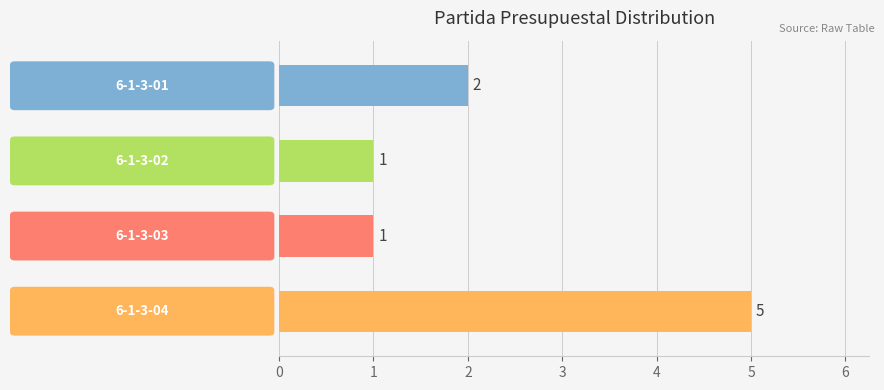

What is the value of the 4th bar from the top?

5